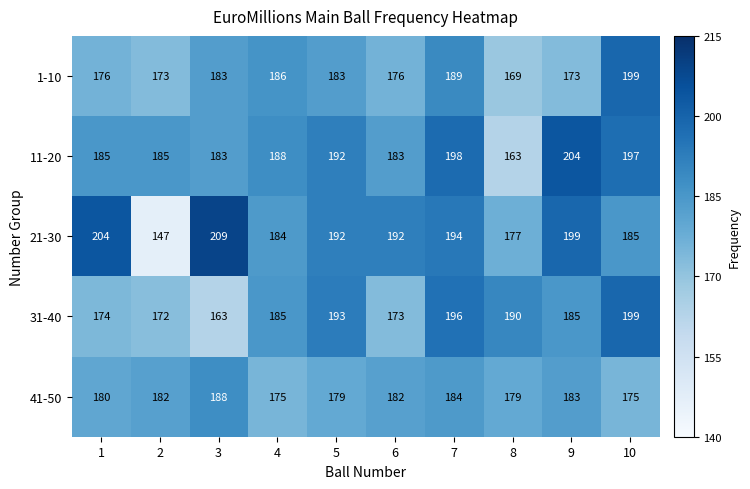

How many series are shown in this chart?

5